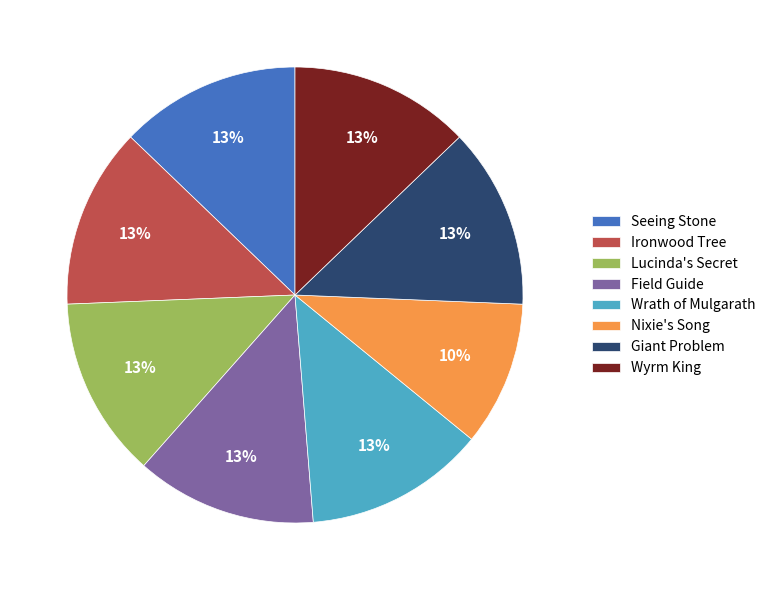

Is Lucinda's Secret the majority of the pie?

No